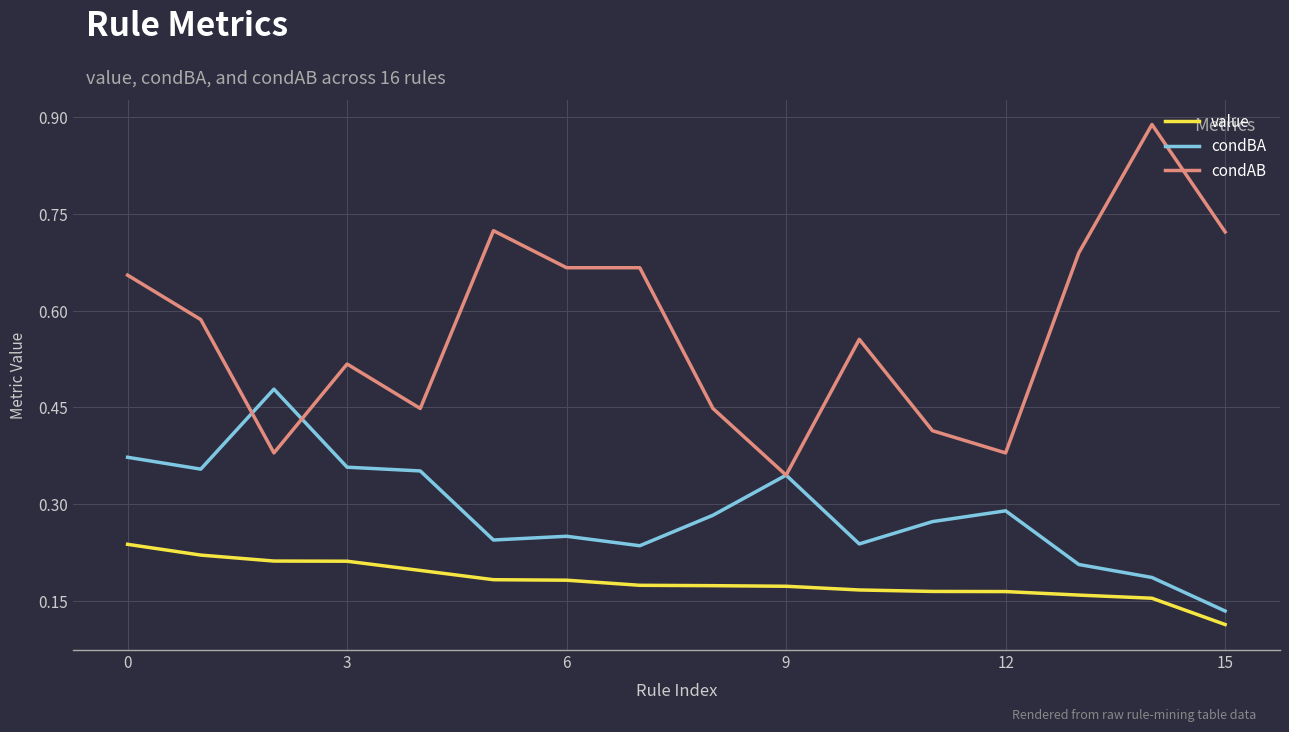

True or false: condAB and value cross at least once.

False